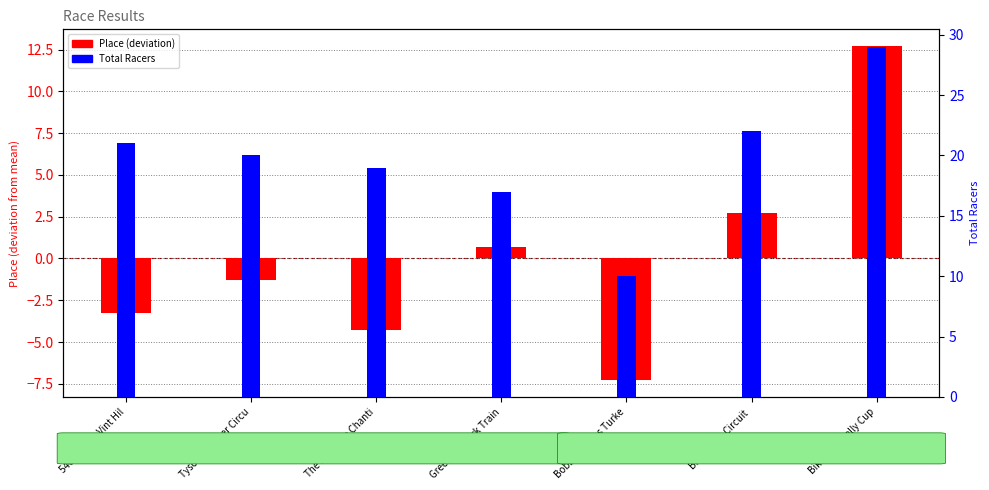

List the series in order of their overall mean, highest first.

Total Racers, Place (deviation from mean)